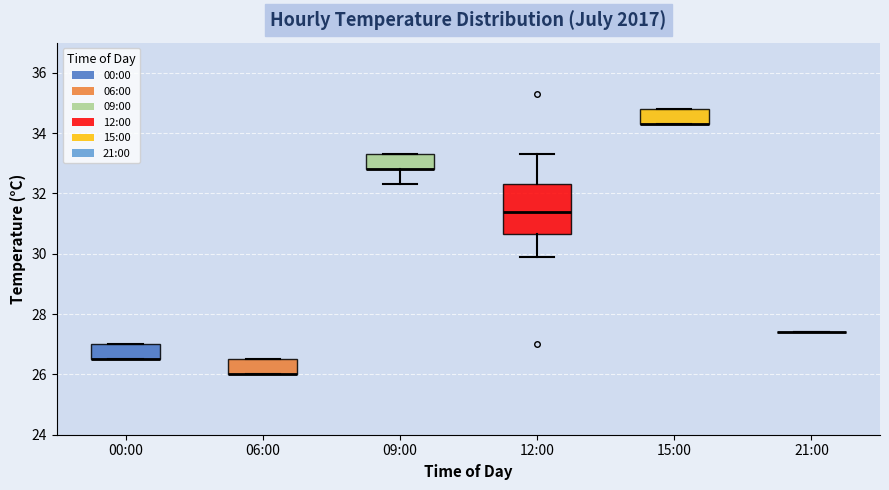

Where is the upper edge of the box for 06:00 on the y-axis? The values are not printed on the chart, so give them approximately, as read against the axis.

26.6